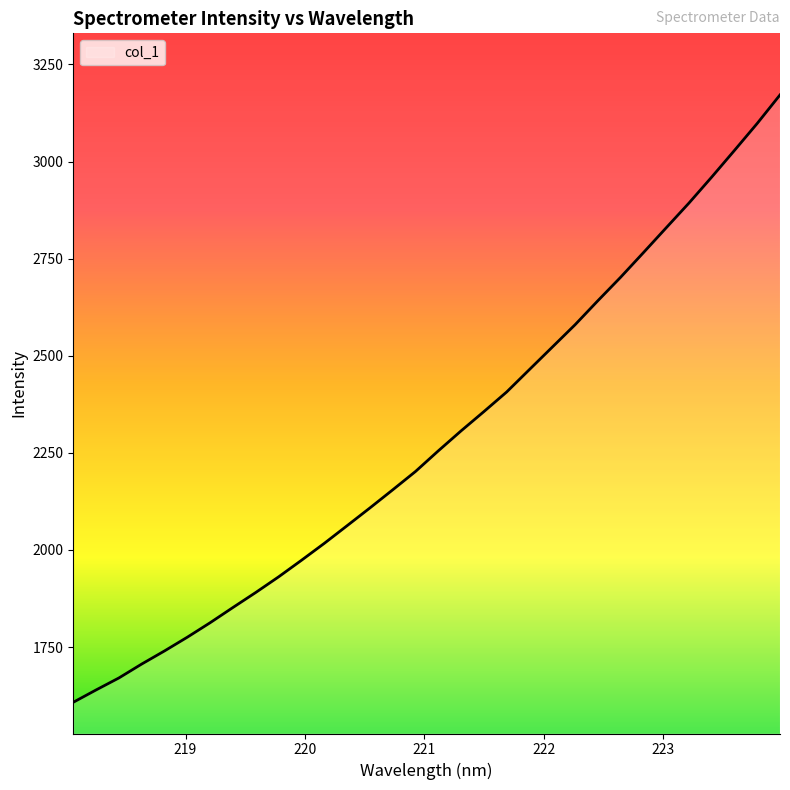

What is the minimum value shown in the chart?

1607.8